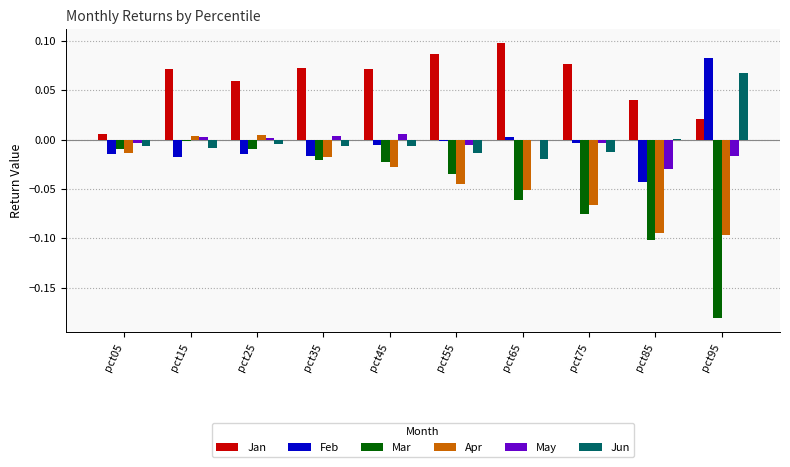

Is it true that Jan equals 0.0 at pct45?

False